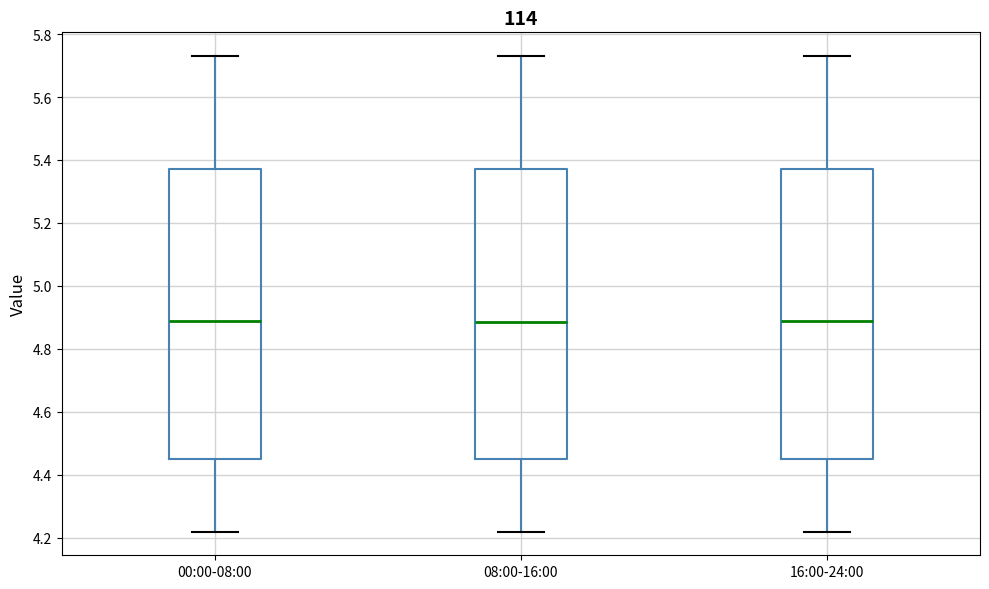

Reading left to right, read every box against the y-axis: the position of its median line, the range the box covers, and the ends of its whiskers. The values are not printed on the chart, so give them approximately, as read against the axis.

00:00-08:00: median 4.90, box 4.46 to 5.38, whiskers 4.22 to 5.74
08:00-16:00: median 4.88, box 4.46 to 5.38, whiskers 4.22 to 5.74
16:00-24:00: median 4.90, box 4.46 to 5.38, whiskers 4.22 to 5.74